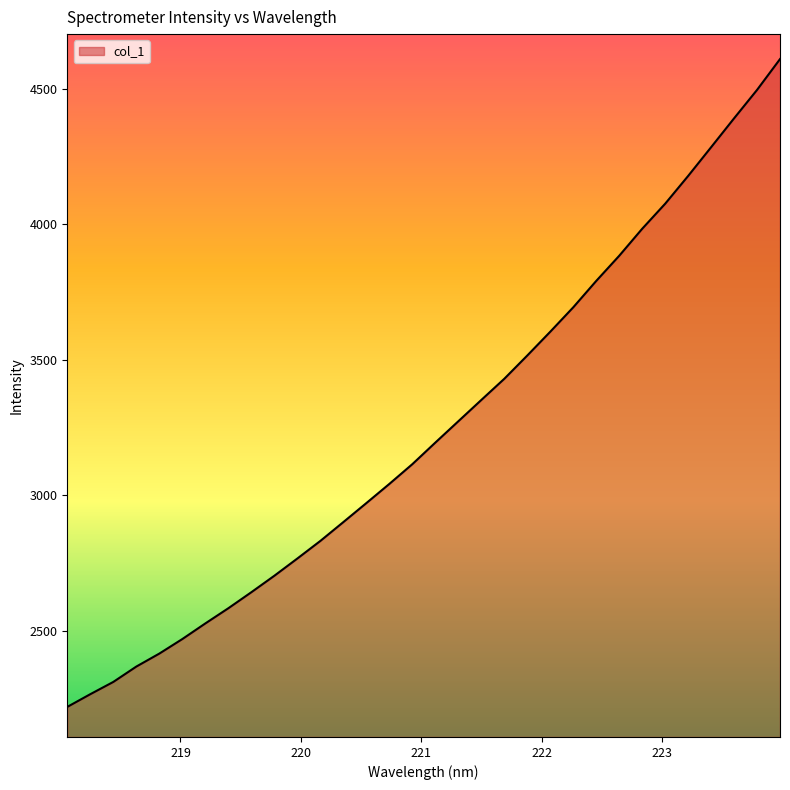

What is the greatest value displayed?

4608.8